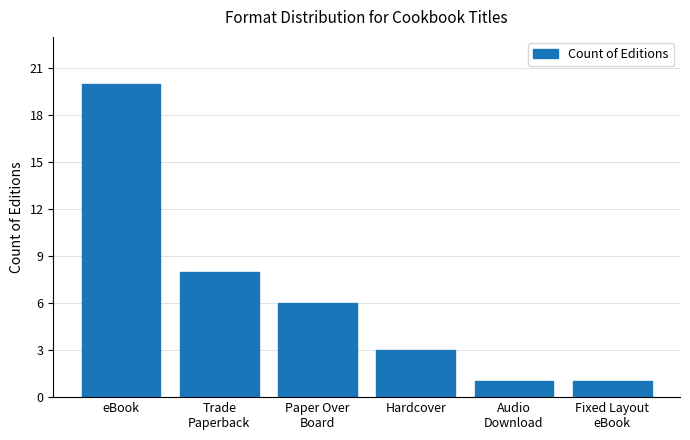

What is the value of the 2nd bar from the left?

8